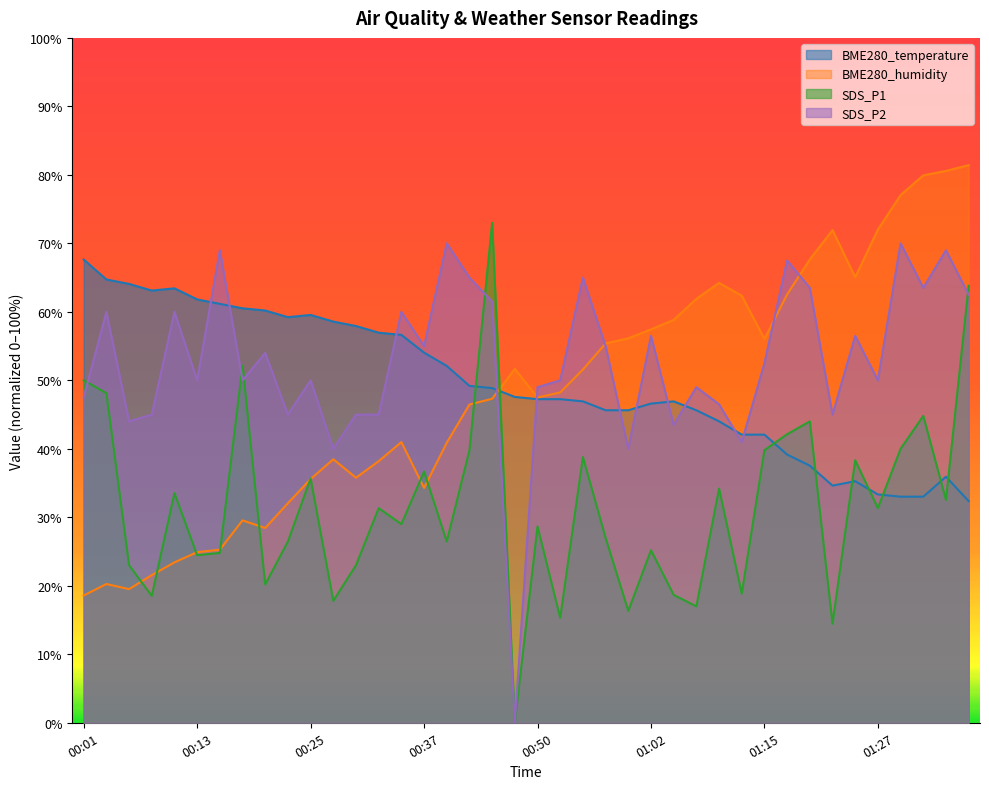

What is the sum of all SDS_P2 values?

2111.5